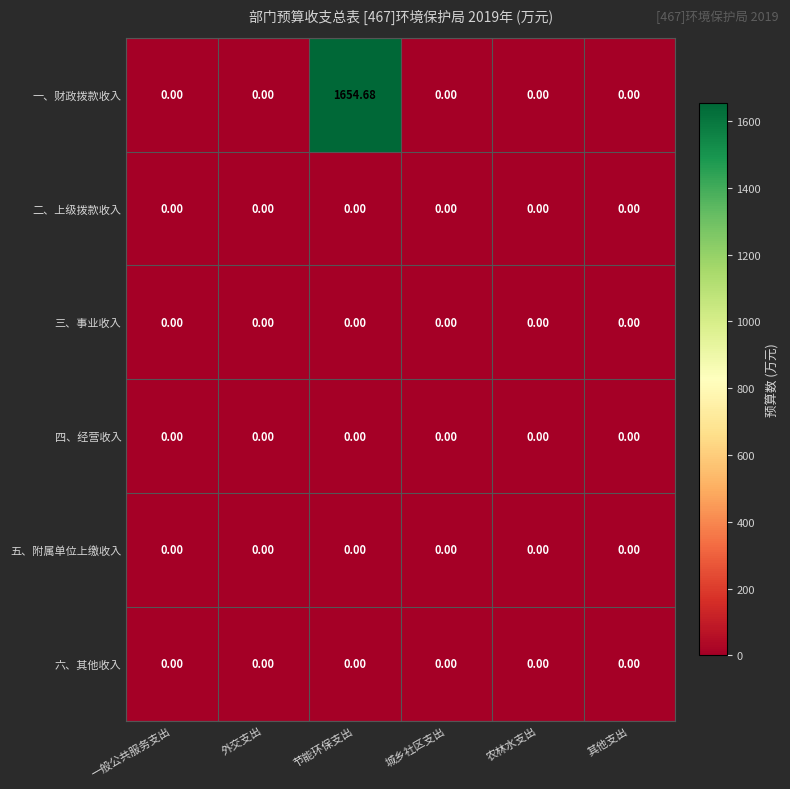

Which label corresponds to the largest value in the chart?

节能环保支出